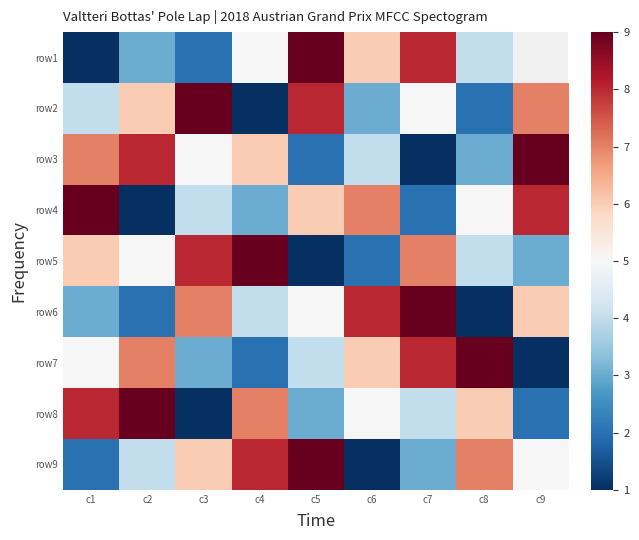

Which has a higher value, c8 or c6?

c6